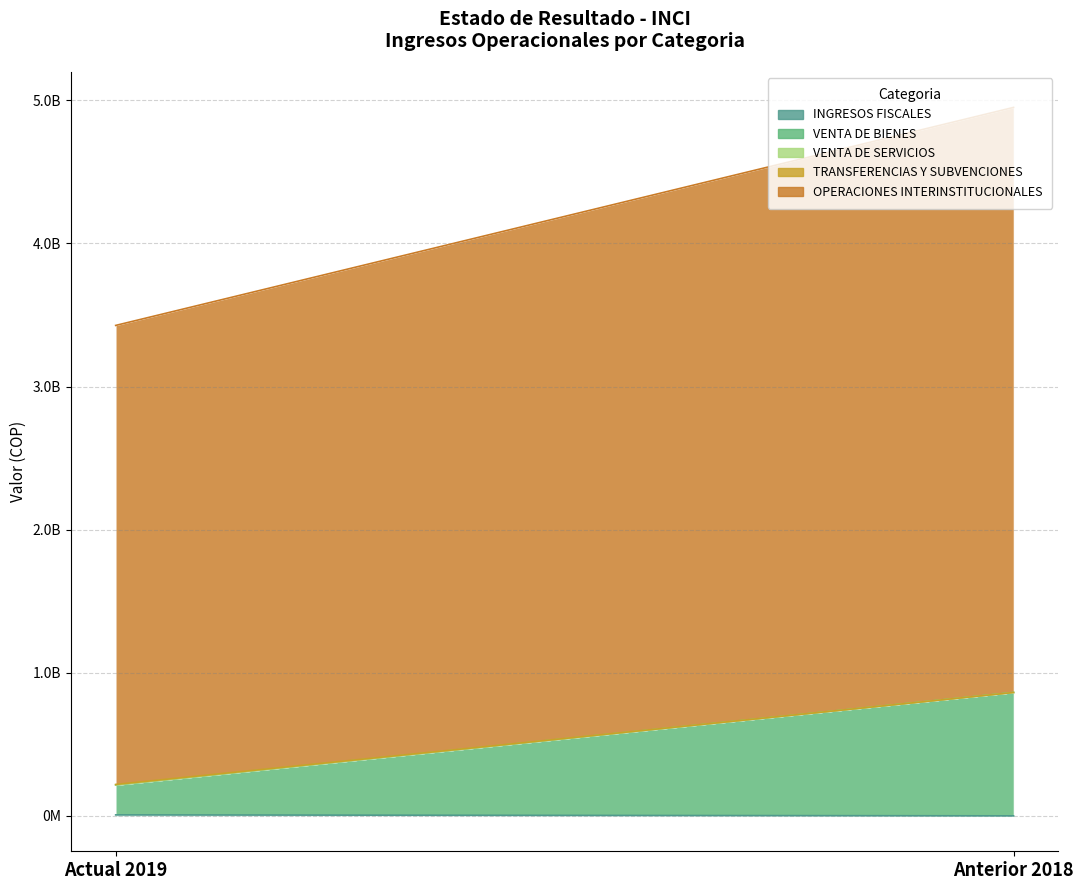

What position from the right is Actual 2019?

2